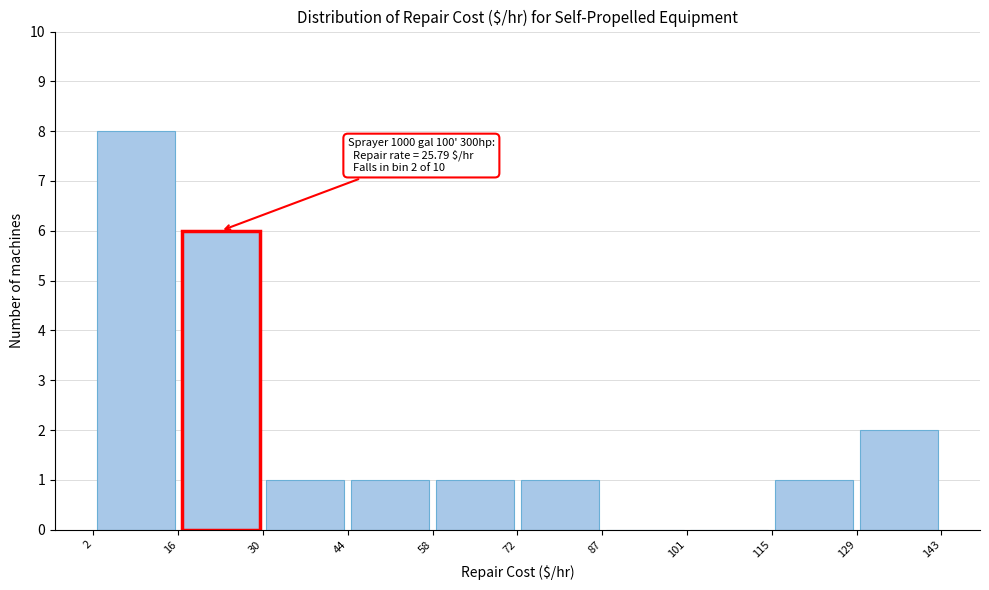

Which range on the x-axis has the tallest bar?

2 to 16